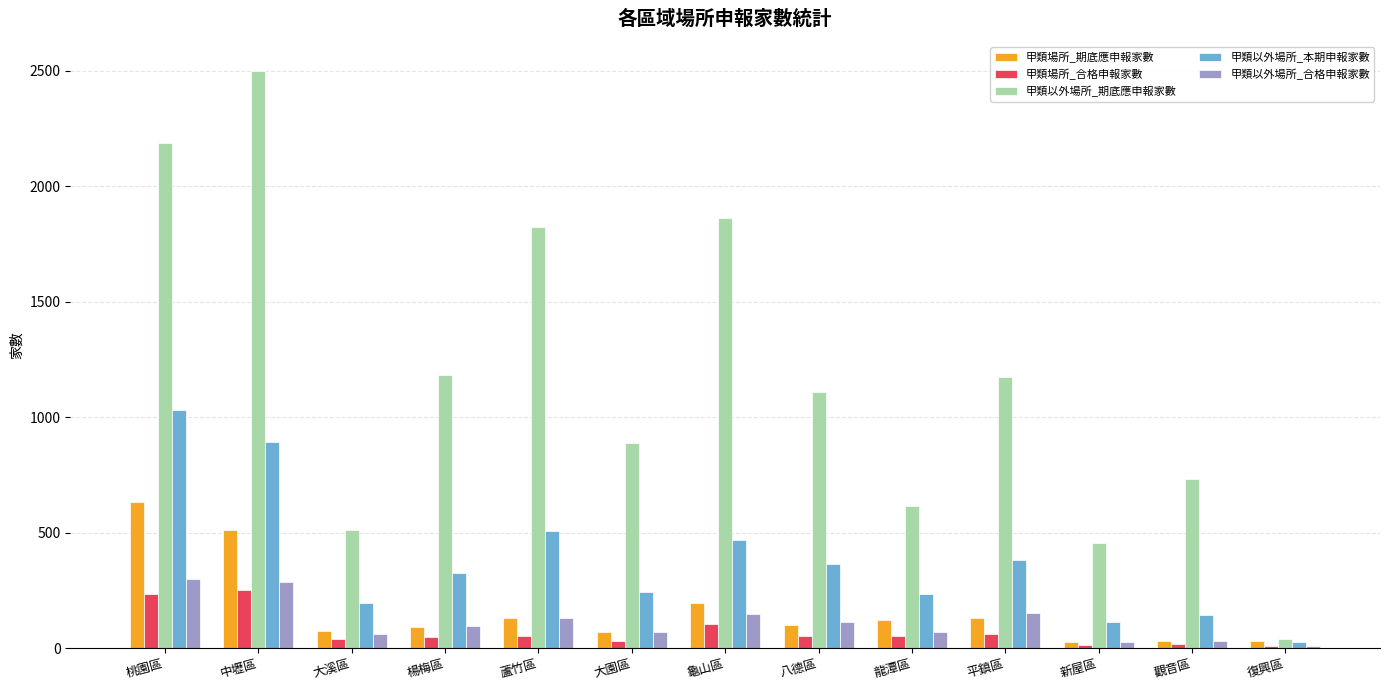

What position from the left is 桃園區?

1